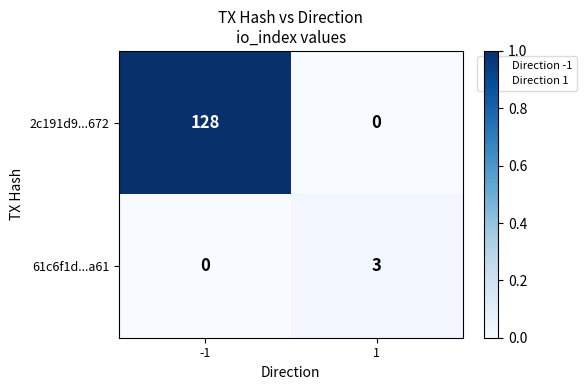

How many categories are shown in the chart?

2